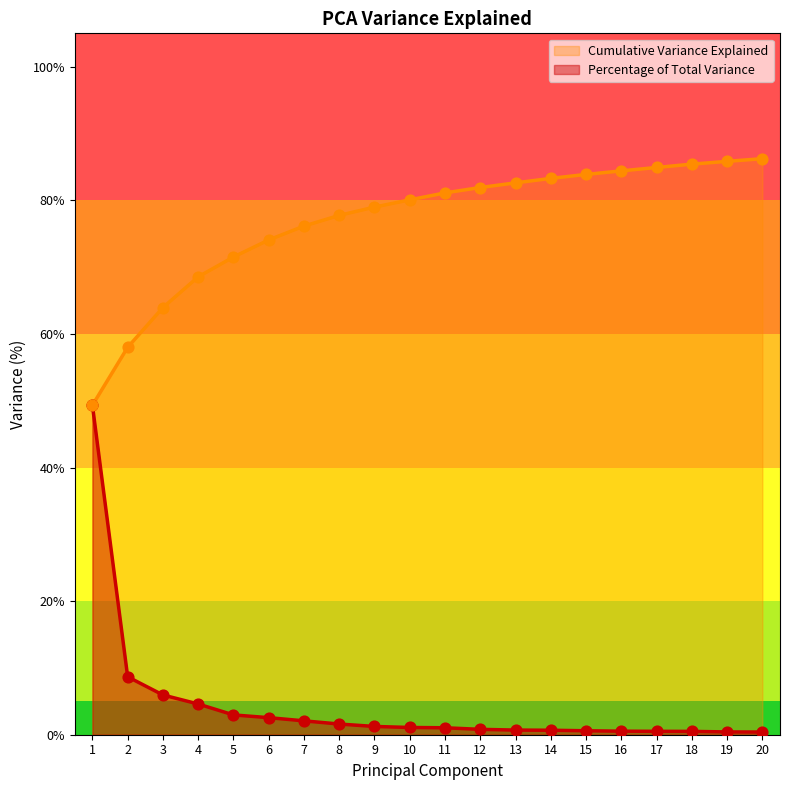

Which series contains the highest Y value?

Cumulative Variance Explained